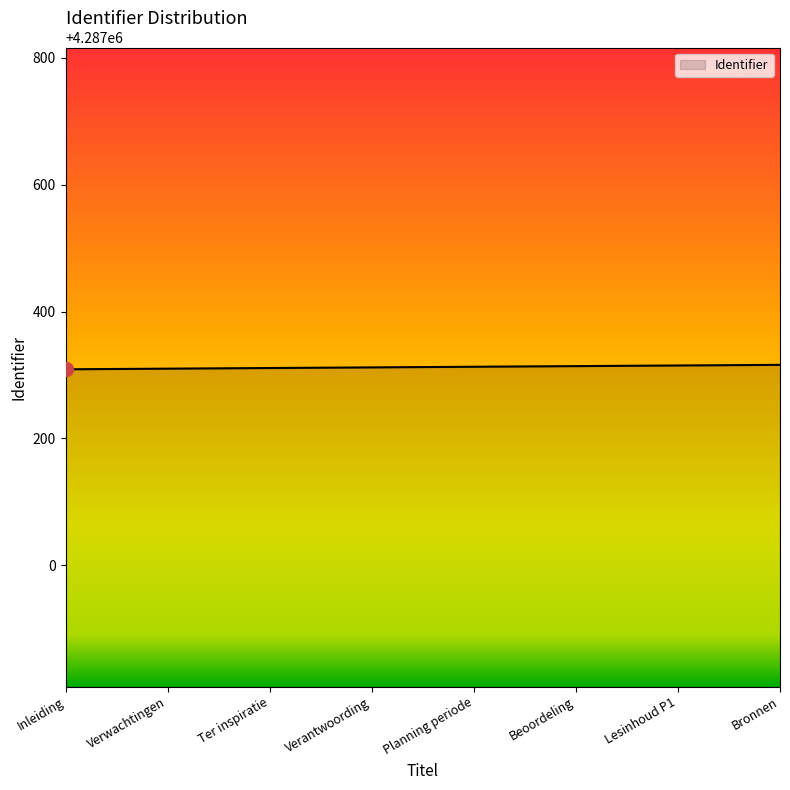

What is the minimum value shown in the chart?

4287309